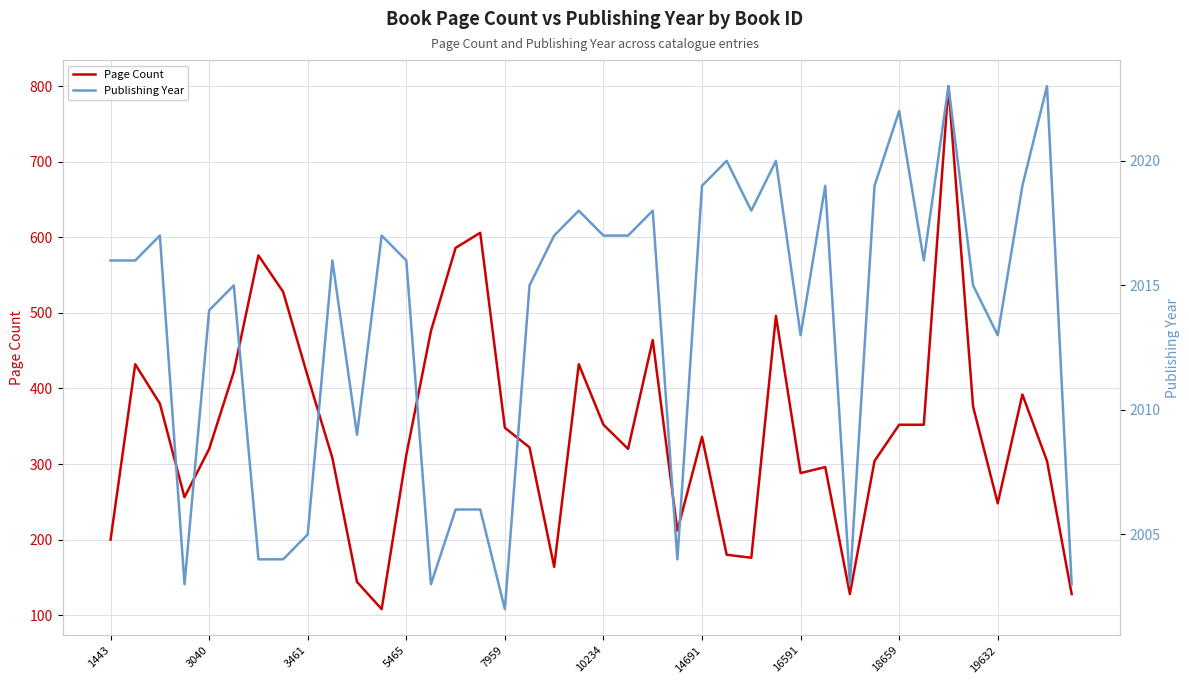

The Page Count series shows 137 at 23. True or false?

False